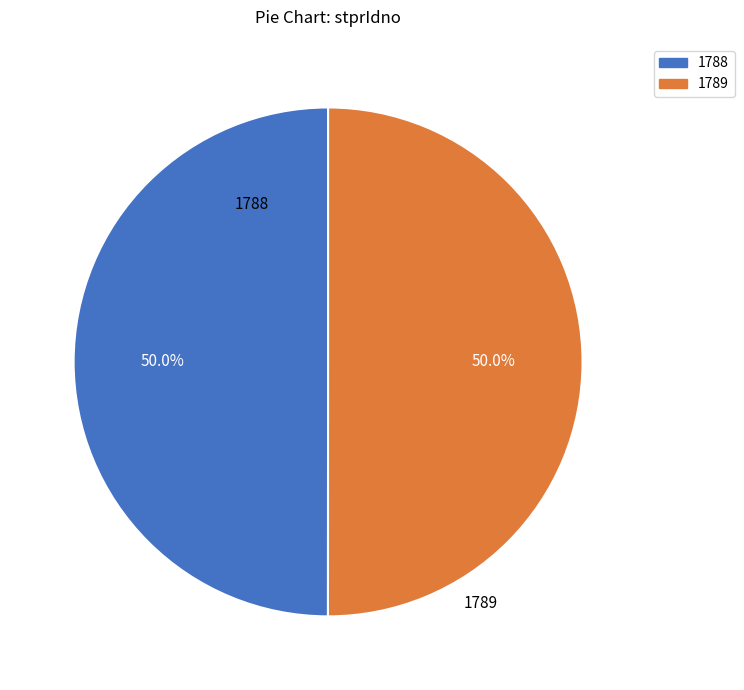

Approximately how many times larger is the value at 1788 compared to 1789?

1.0